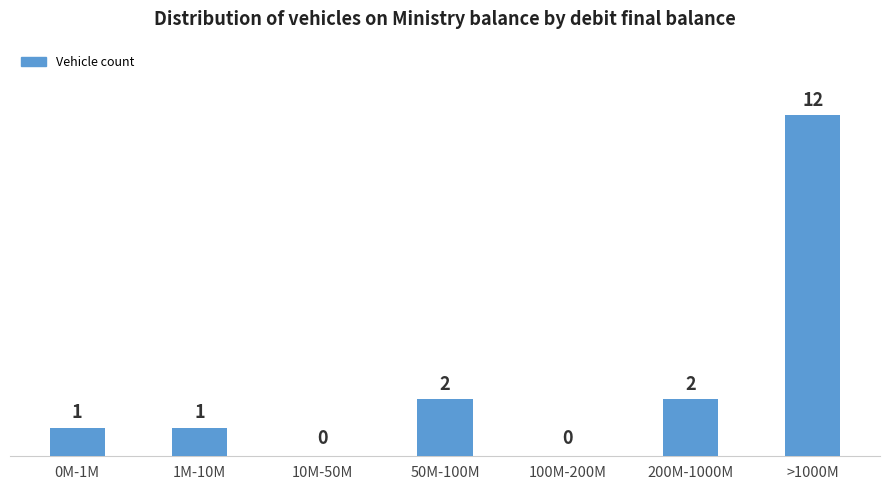

Reading left to right, transcribe all the data shown in this chart.

0M-1M=1	1M-10M=1	10M-50M=0	50M-100M=2	100M-200M=0	200M-1000M=2	>1000M=12